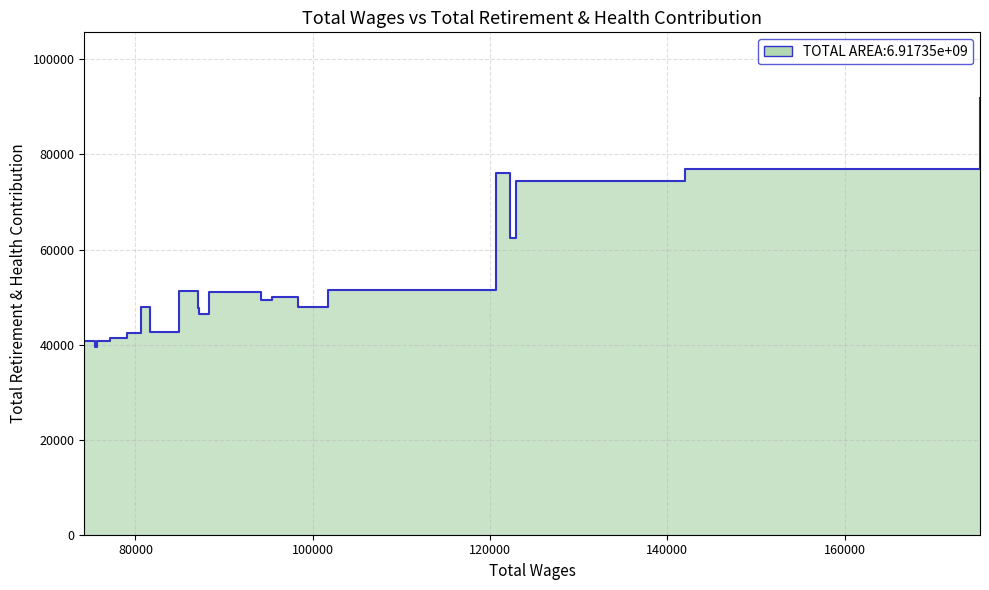

Approximately how many times larger is the value at 80629.0 compared to 74224.0?

1.2